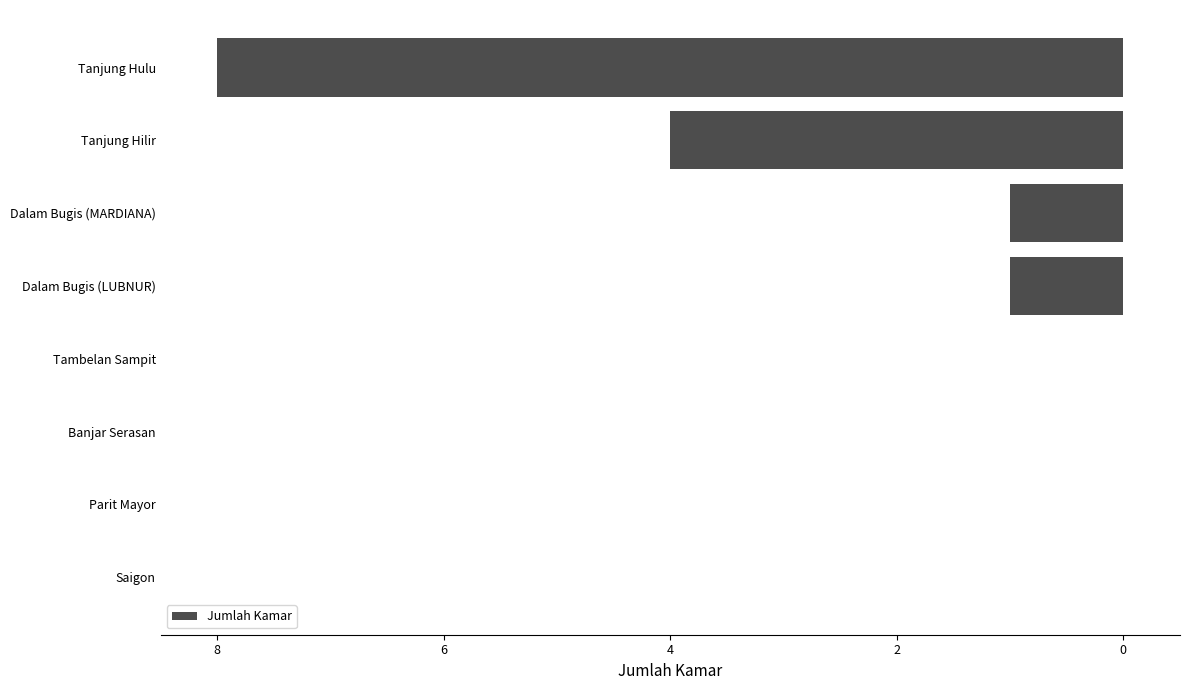

Are the bars horizontal?

Yes